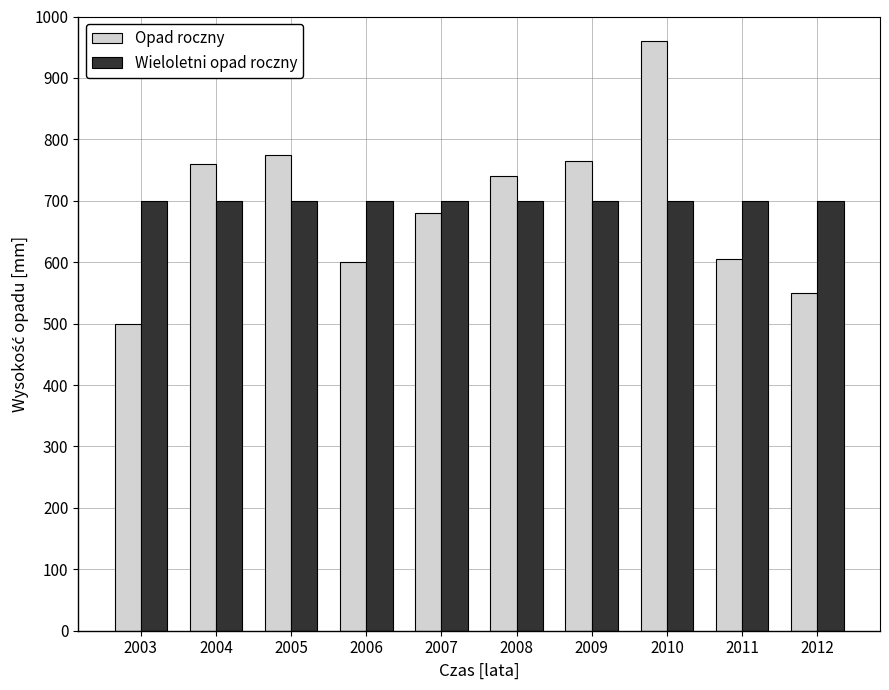

At which category is the sum across all series the highest?

2010